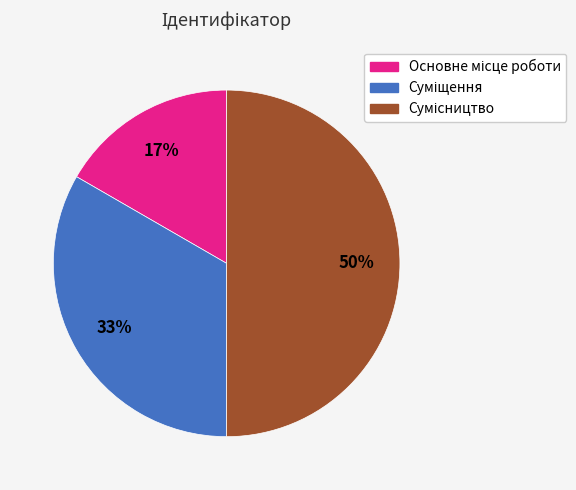

To the nearest percent, what is the average slice percentage?

33%